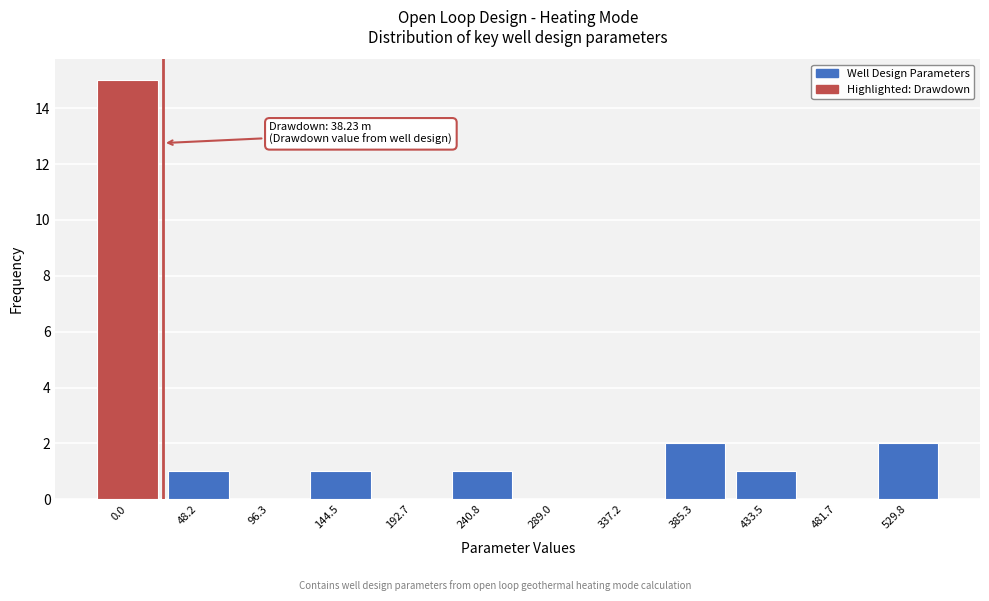

Reading left to right, transcribe all the data shown in this chart.

0.0=15	48.2=1	96.3=0	144.5=1	192.7=0	240.8=1	289.0=0	337.2=0	385.3=2	433.5=1	481.7=0	529.8=2